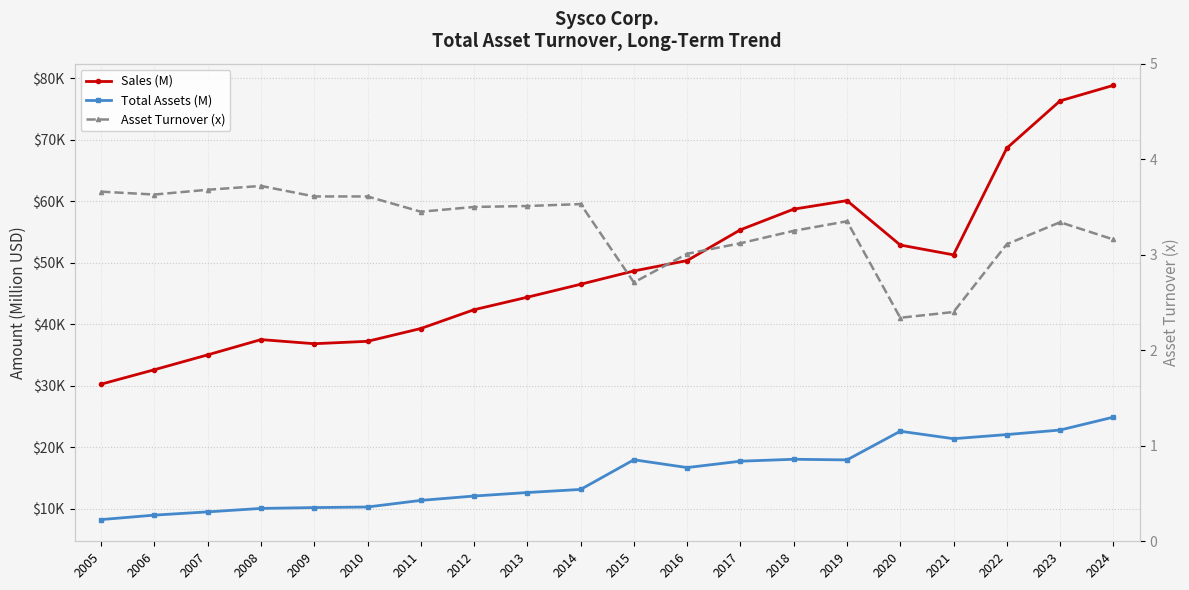

Is this an area chart (filled region under the line)?

No